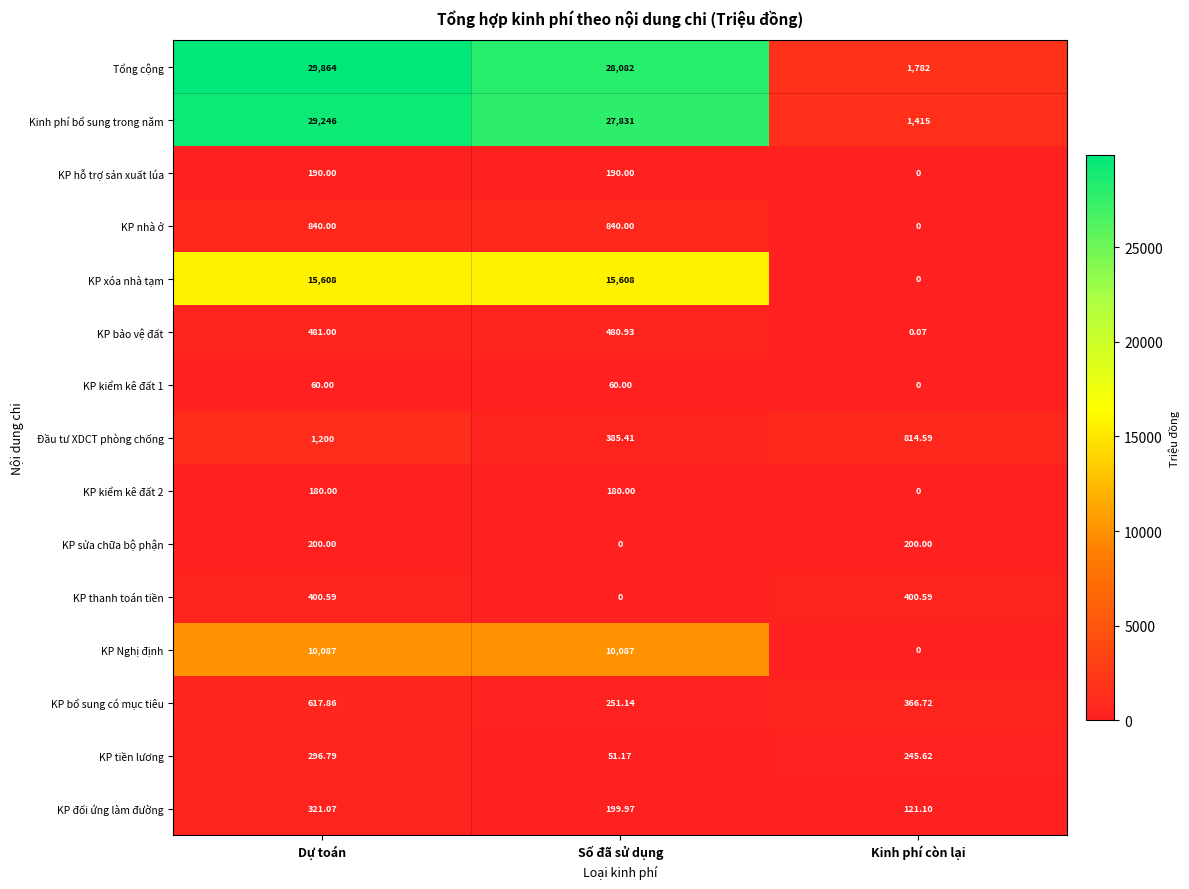

At which label does KP bổ sung có mục tiêu reach its minimum?

Số đã sử dụng